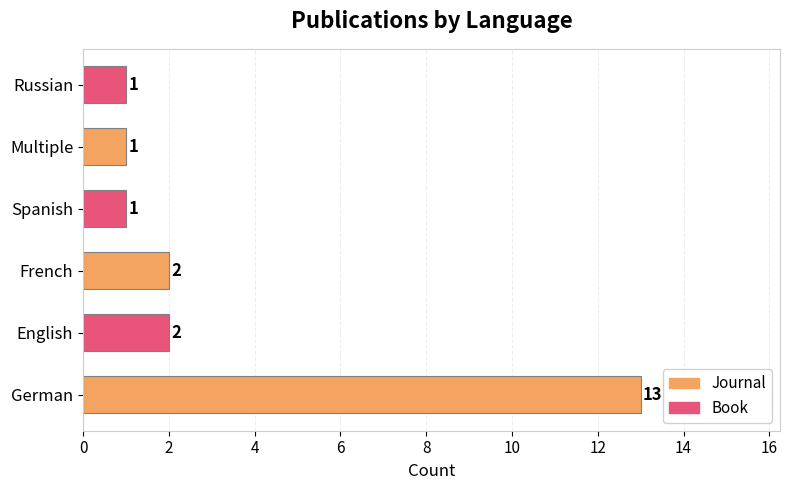

What is the ratio of the value at French to the value at Multiple?

2.0